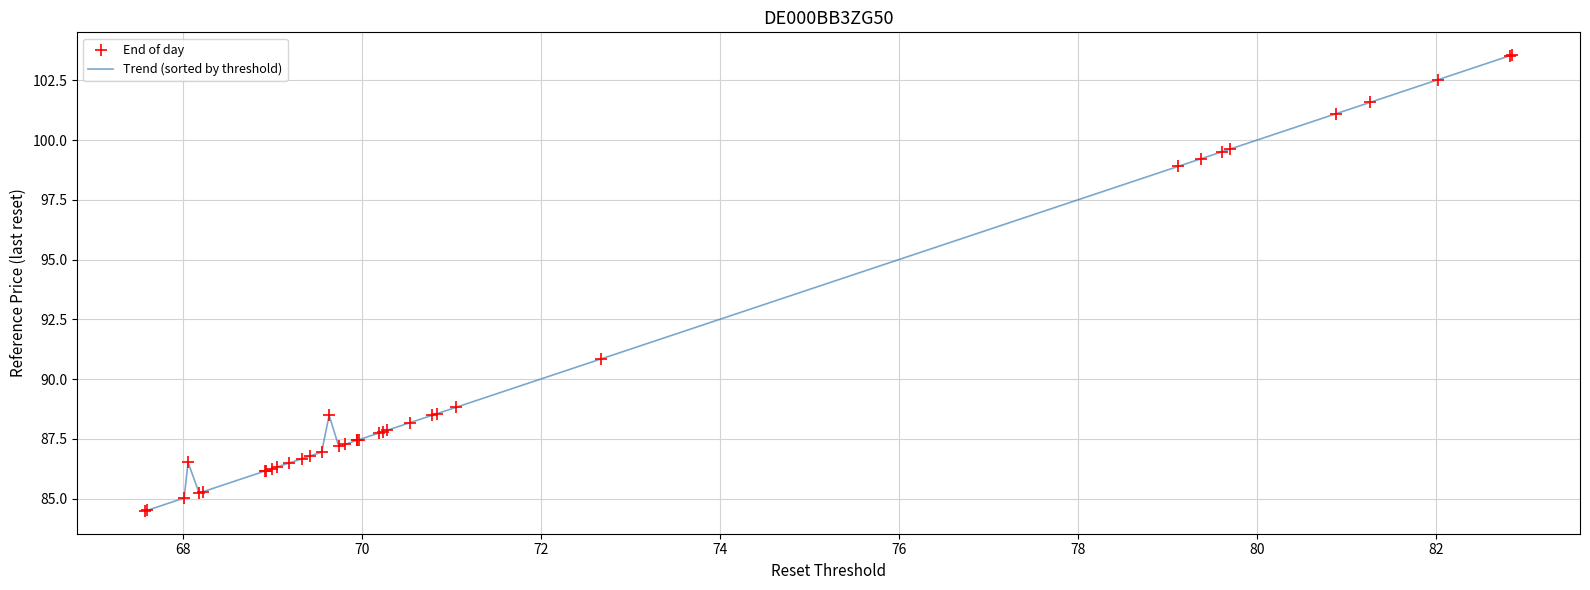

What is the smallest value displayed?

84.5